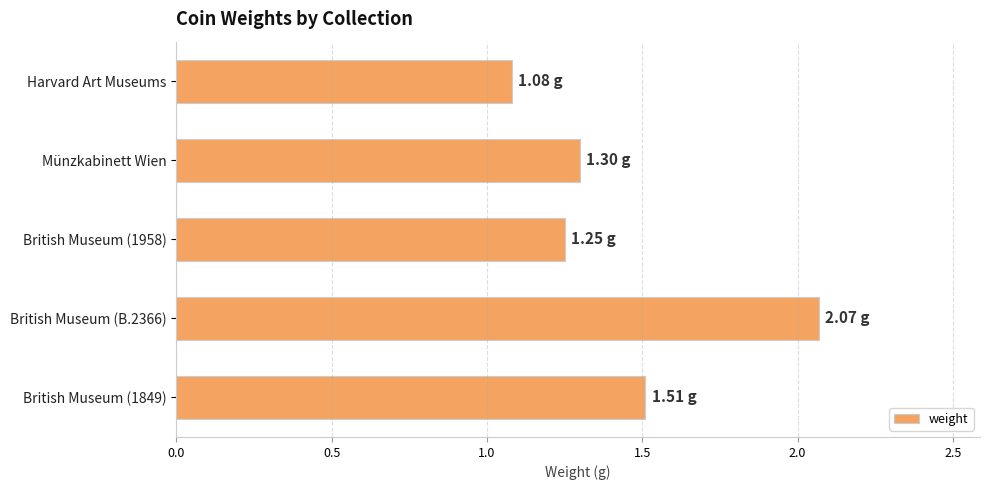

What is the change in value from Harvard Art Museums to British Museum (1958)?

+0.2